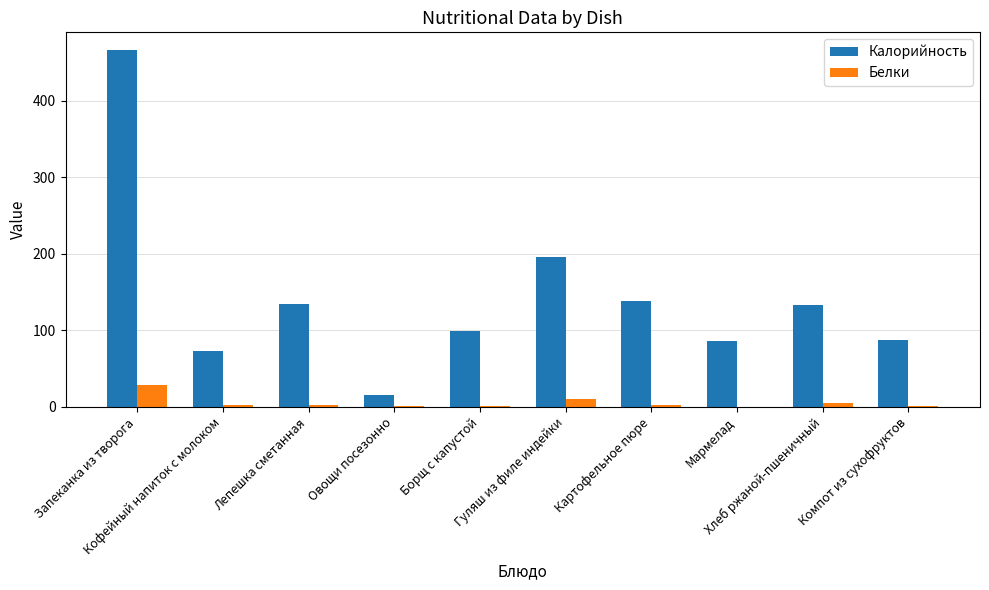

Which series has the largest total across all categories?

Калорийность